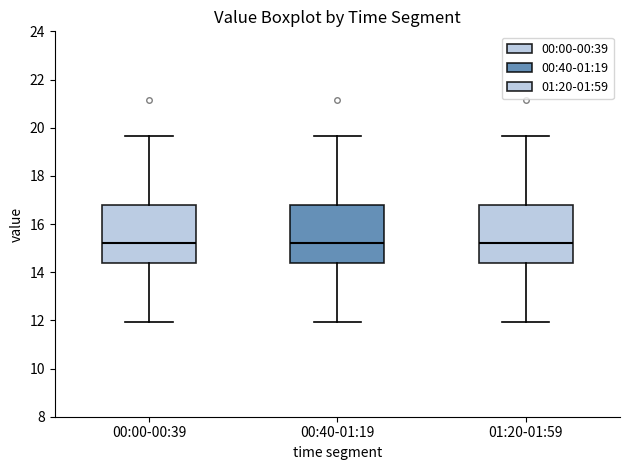

Reading left to right, read every box against the y-axis: the position of its median line, the range the box covers, and the ends of its whiskers. The values are not printed on the chart, so give them approximately, as read against the axis.

00:00-00:39: median 15.2, box 14.4 to 16.8, whiskers 12.0 to 19.6
00:40-01:19: median 15.2, box 14.4 to 16.8, whiskers 12.0 to 19.6
01:20-01:59: median 15.2, box 14.4 to 16.8, whiskers 12.0 to 19.6